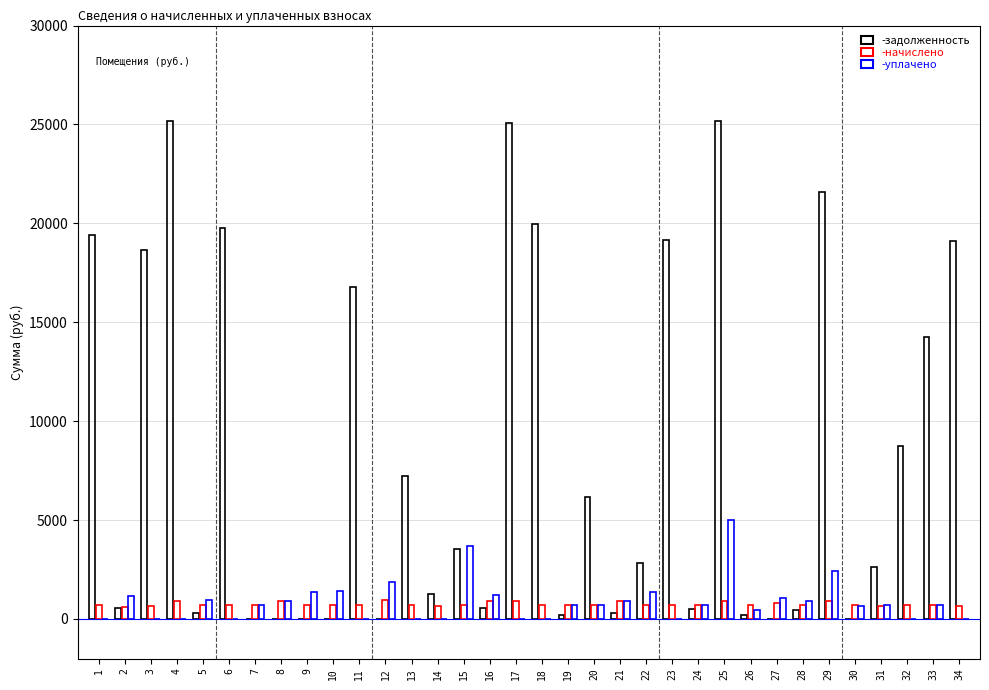

How many distinct data groups are displayed?

3